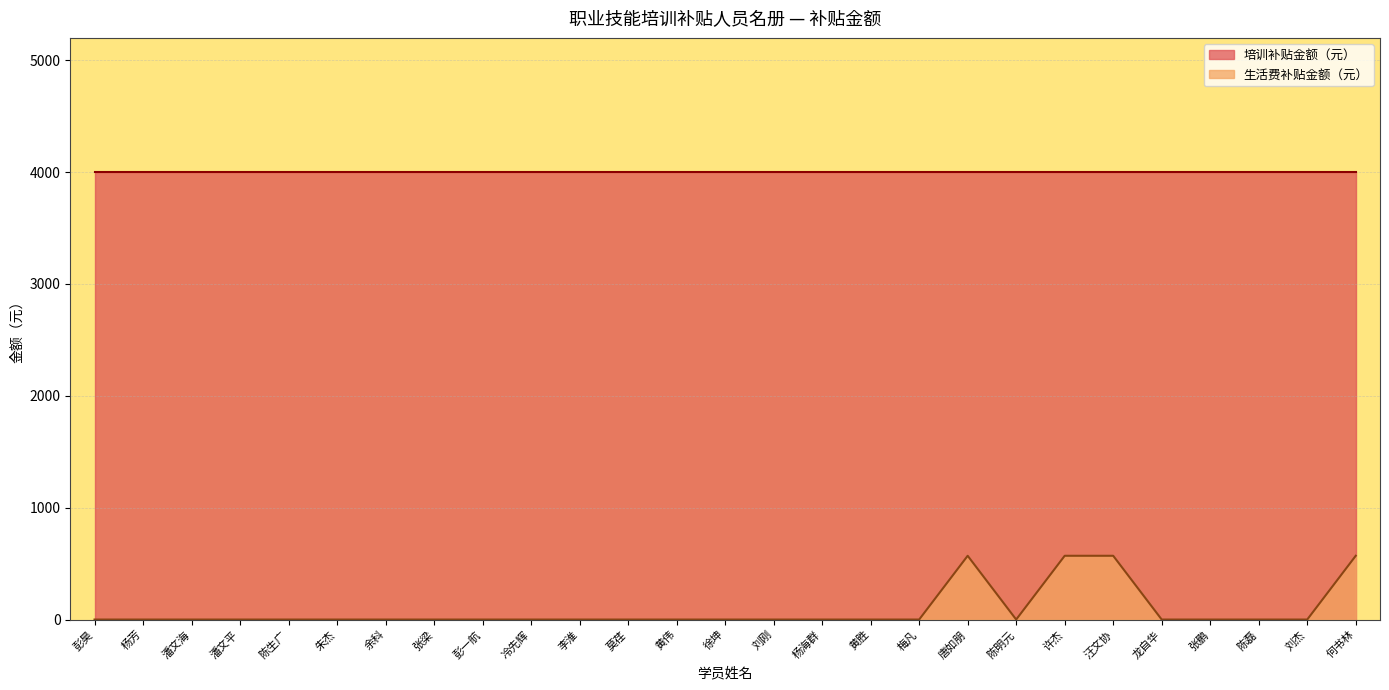

Which category has the highest value across all series?

唐如朋